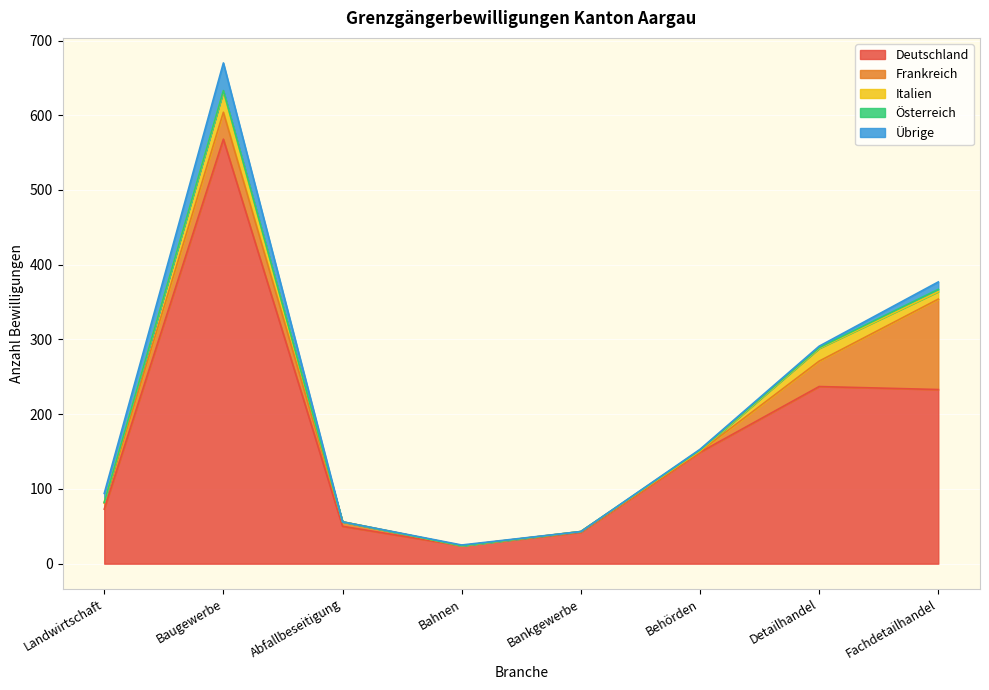

True or false: Frankreich and Italien cross at least once.

False